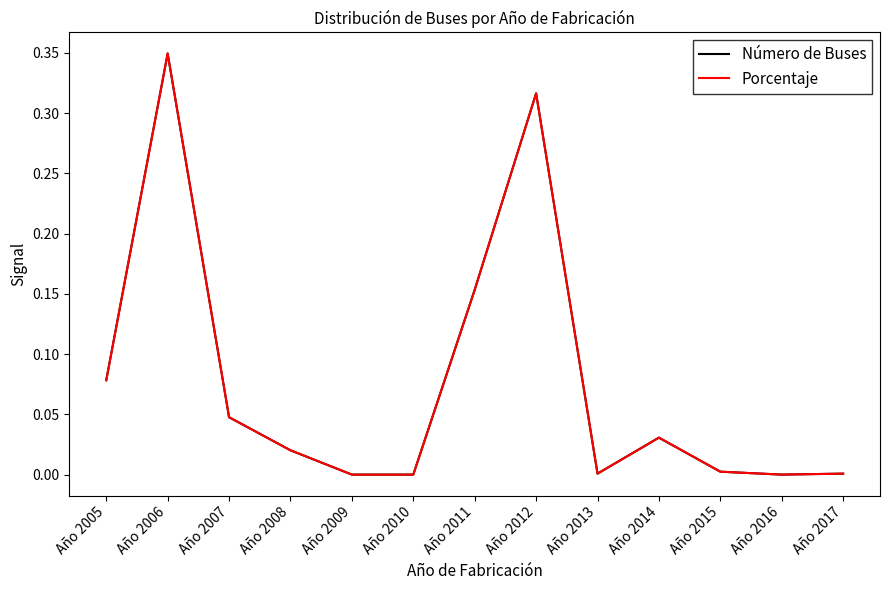

Reading left to right, transcribe all the data shown in this chart.

Número de Buses: 0.1	0.3	0.0	0.0	0.0	0.0	0.2	0.3	0.0	0.0	0.0	0.0	0.0
Porcentaje: 0.1	0.3	0.0	0.0	0.0	0.0	0.2	0.3	0.0	0.0	0.0	0.0	0.0